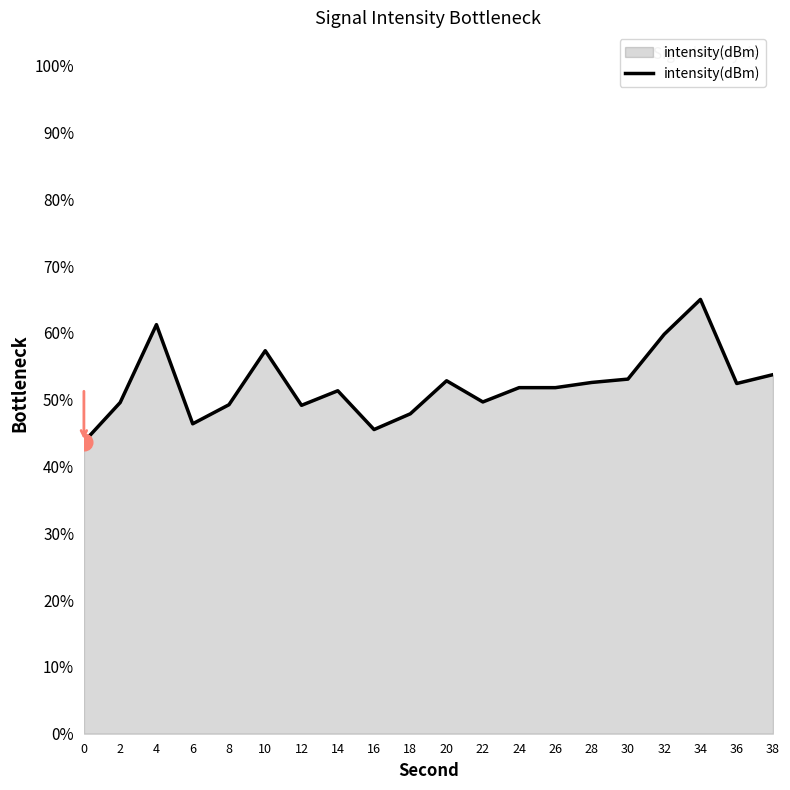

The value at 0 is 13.5. True or false?

False